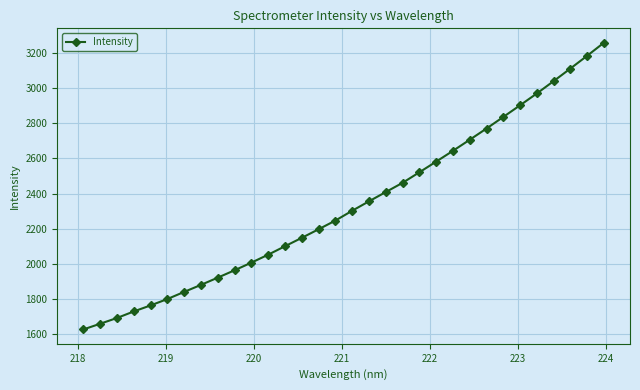

What is the smallest value displayed?

1624.4